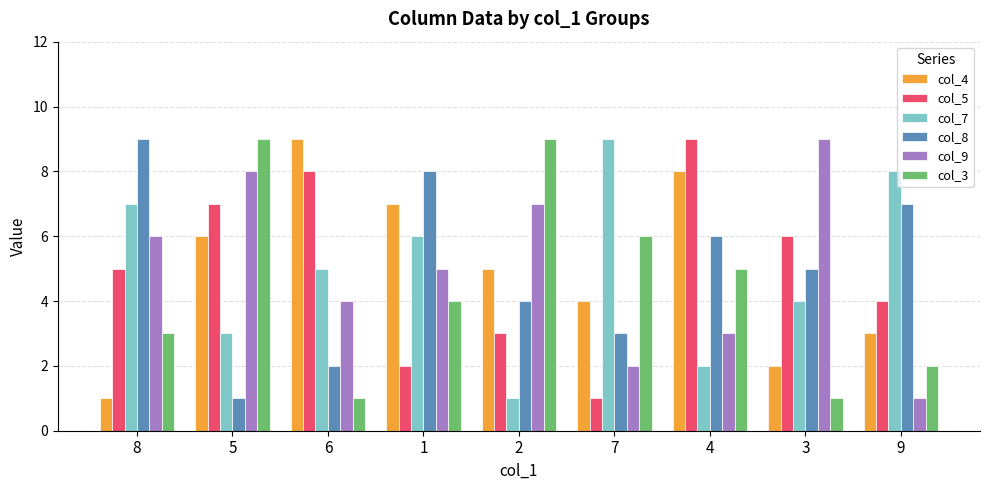

Is it true that col_5 equals 6 at 3?

True